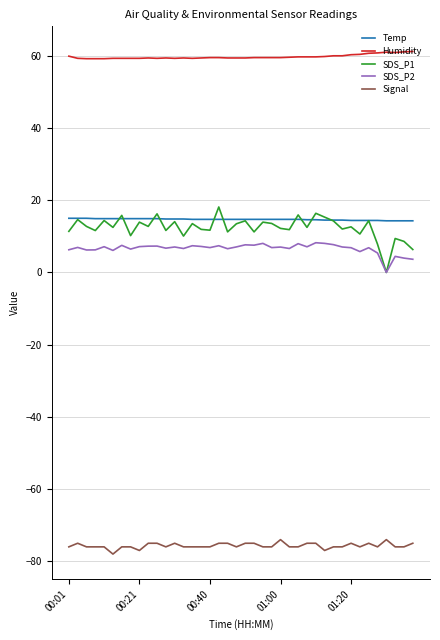

Which series has the largest total across all categories?

Humidity